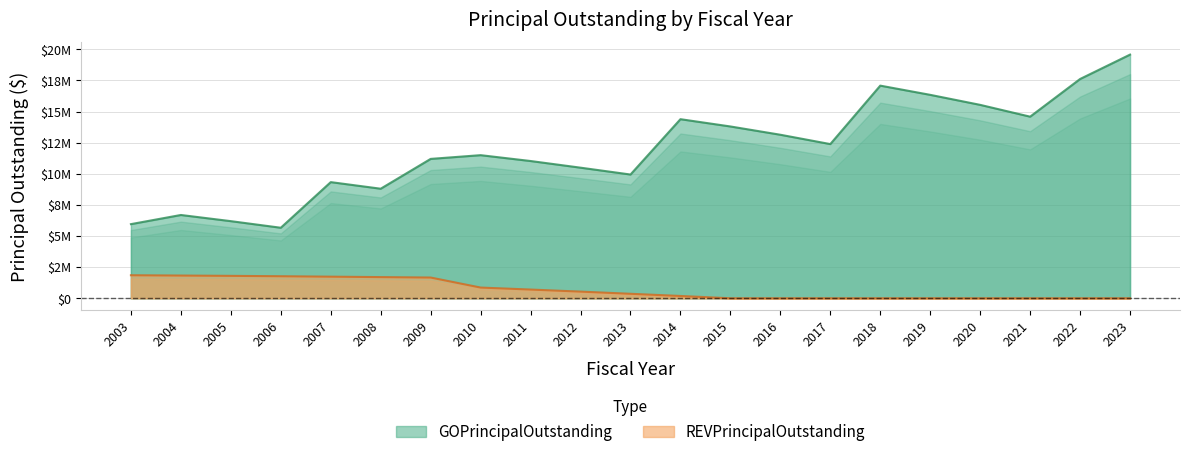

Does the chart have visible grid lines?

Yes